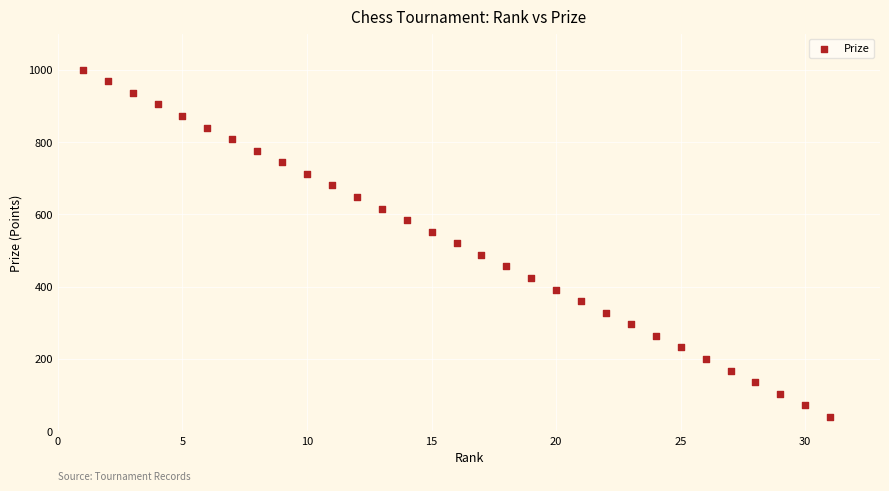

What is the range of X values (max minus min)?

30